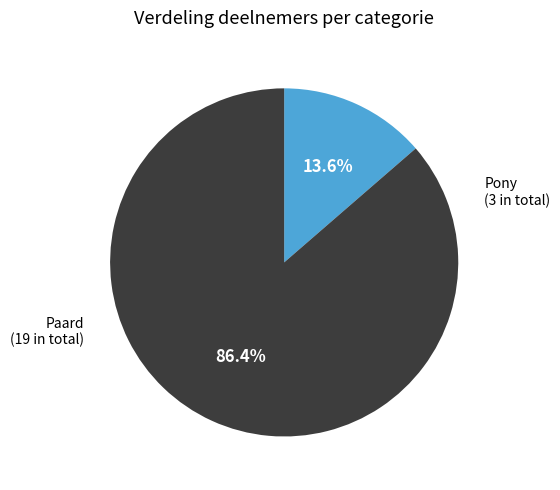

Is there a majority slice in this chart?

Yes